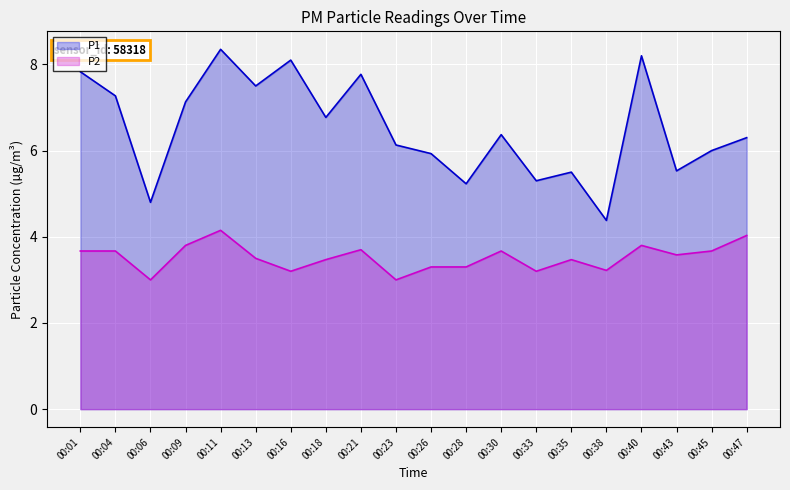

How many data points in P2 are above 3?

18